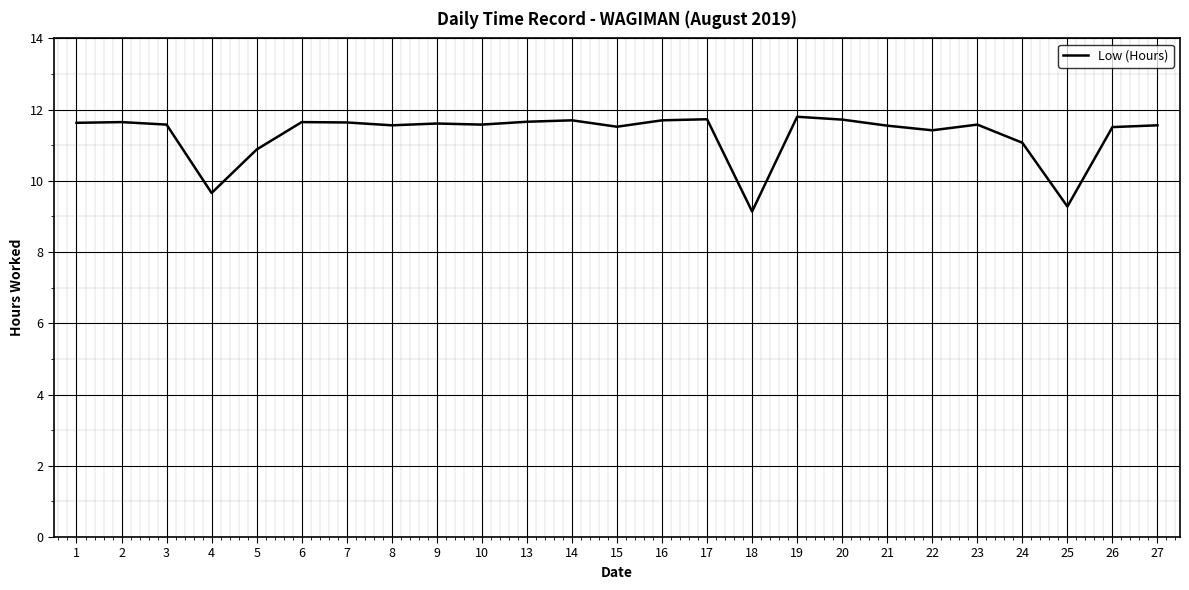

What is the smallest value displayed?

9.1